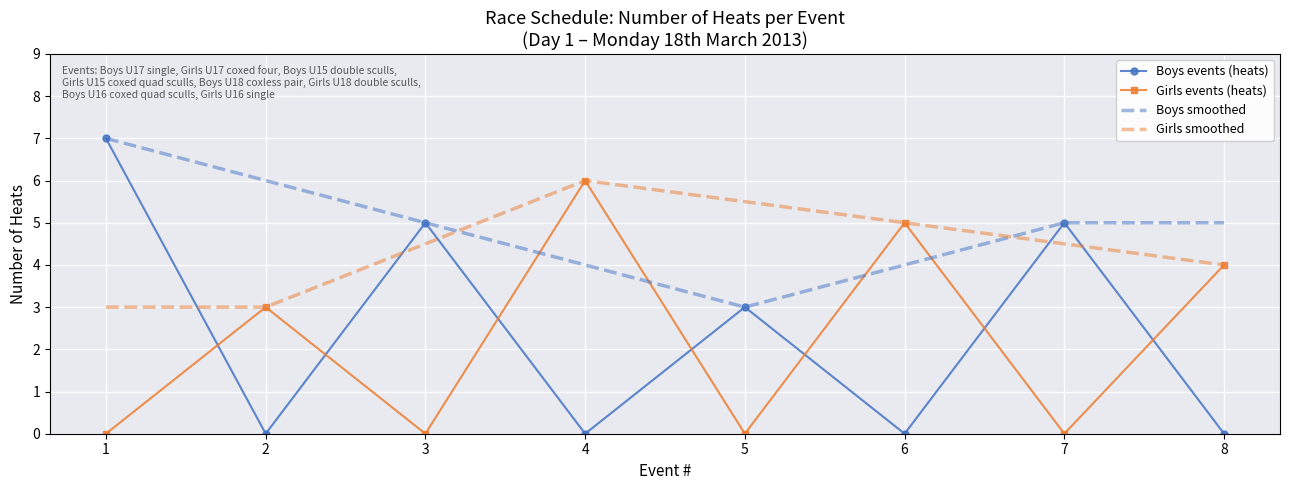

What is the lowest value of the Boys smoothed series?

3.0